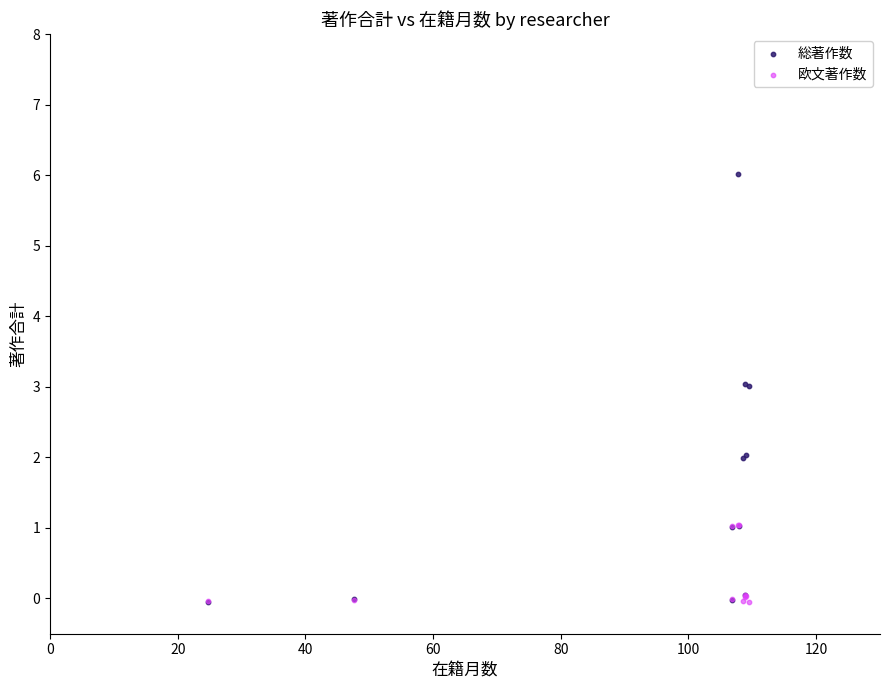

What are all the series names shown in the legend?

総著作数, 欧文著作数